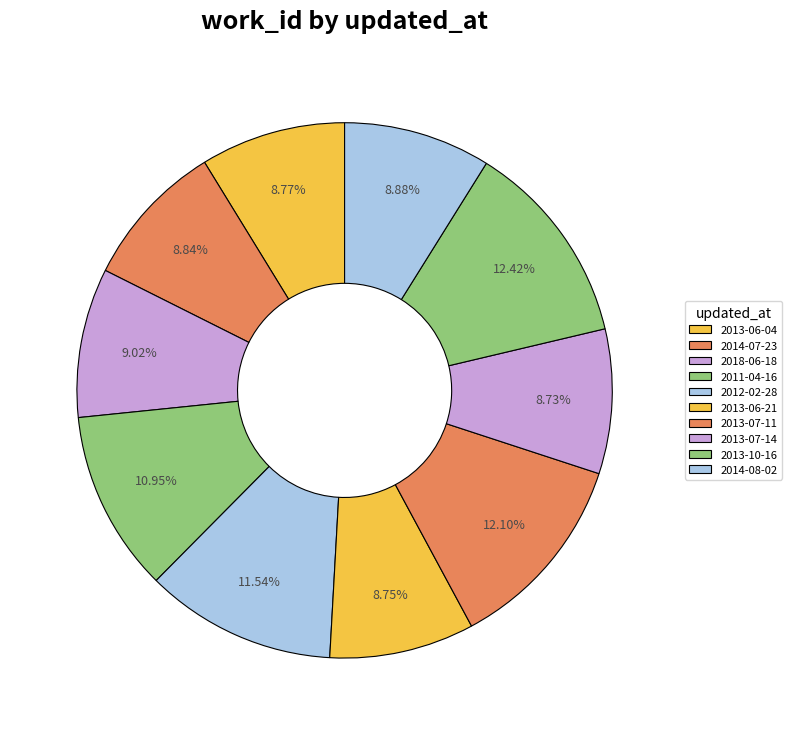

How many slices are in this pie chart?

10